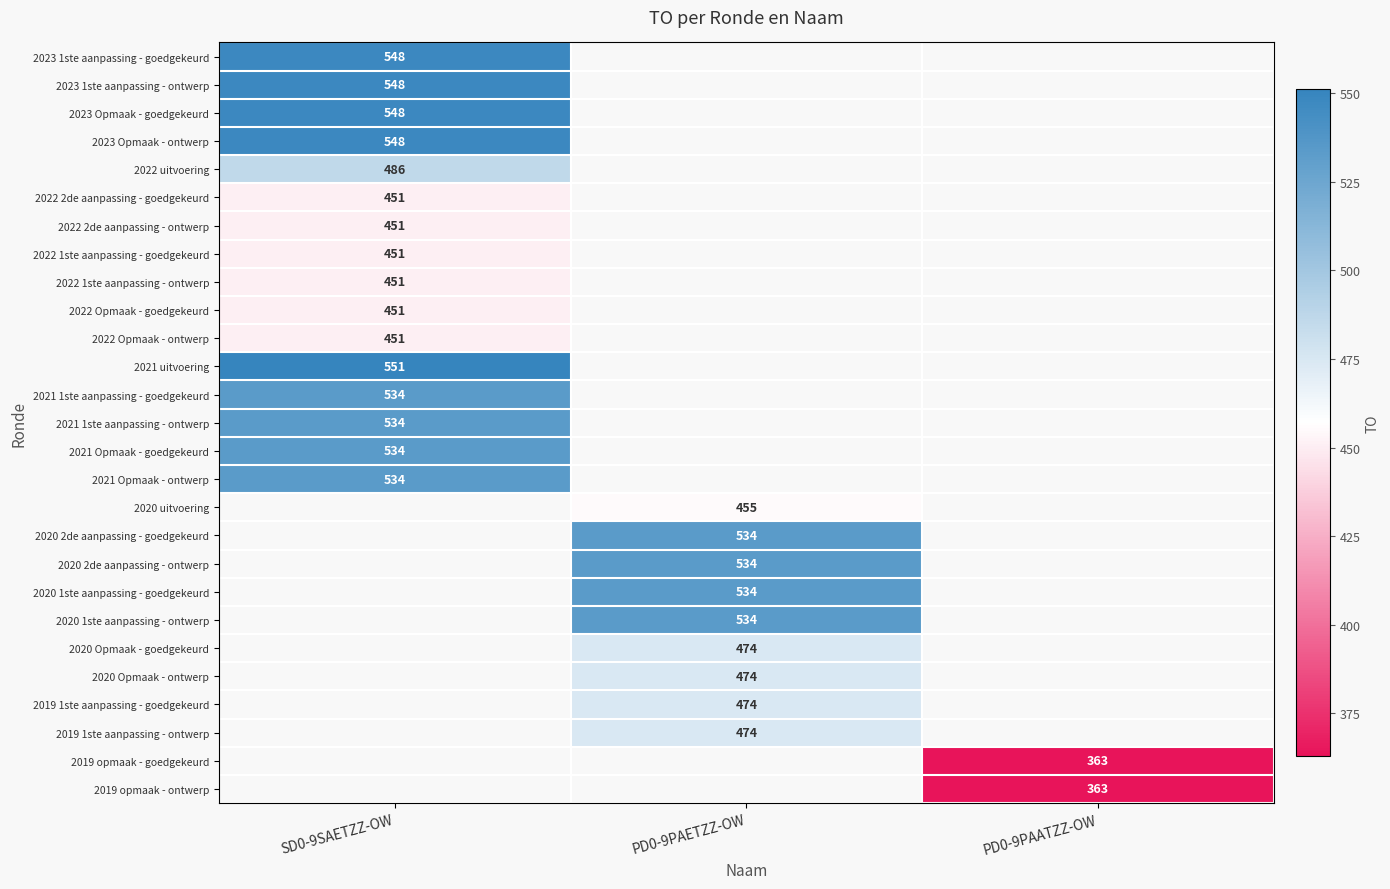

Is it true that 2023 Opmaak - ontwerp equals 800 at SD0-9SAETZZ-OW?

False